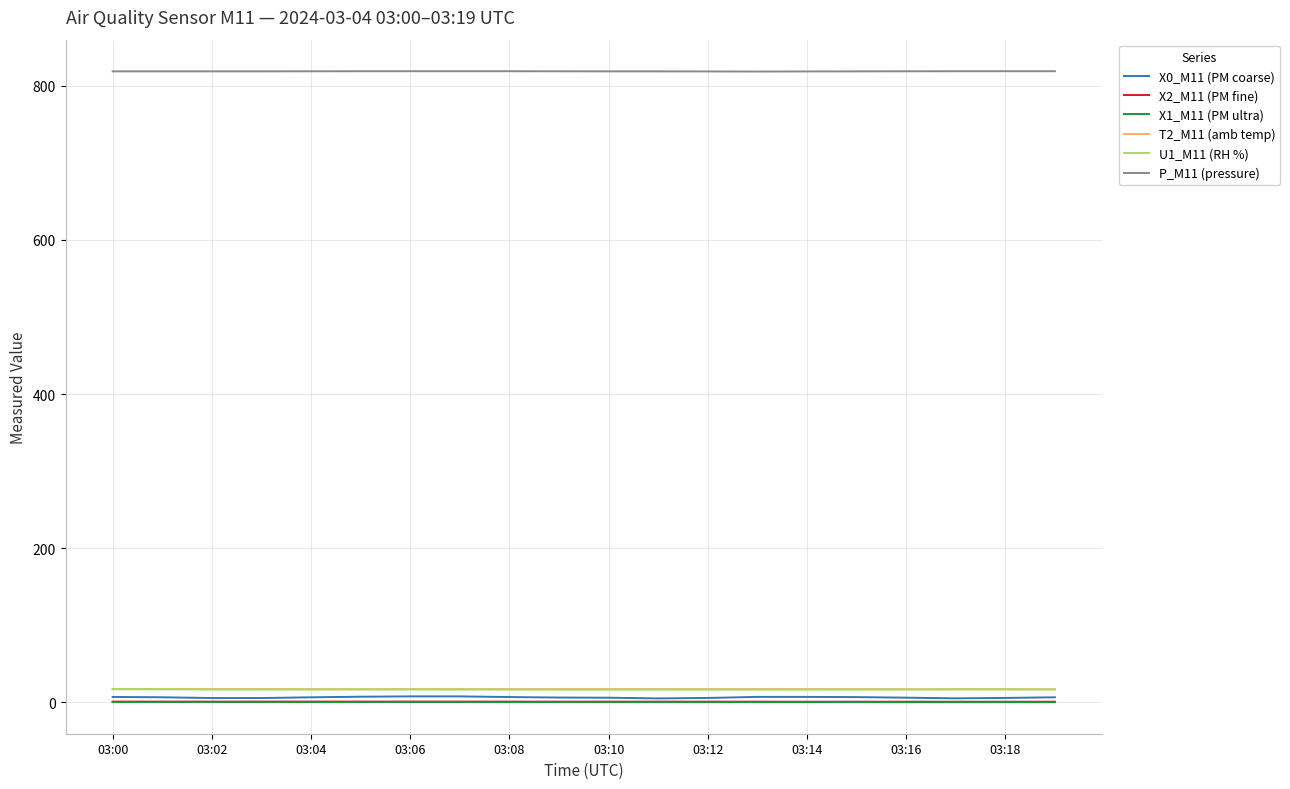

What is the minimum value for X1_M11 (PM ultra)?

0.4